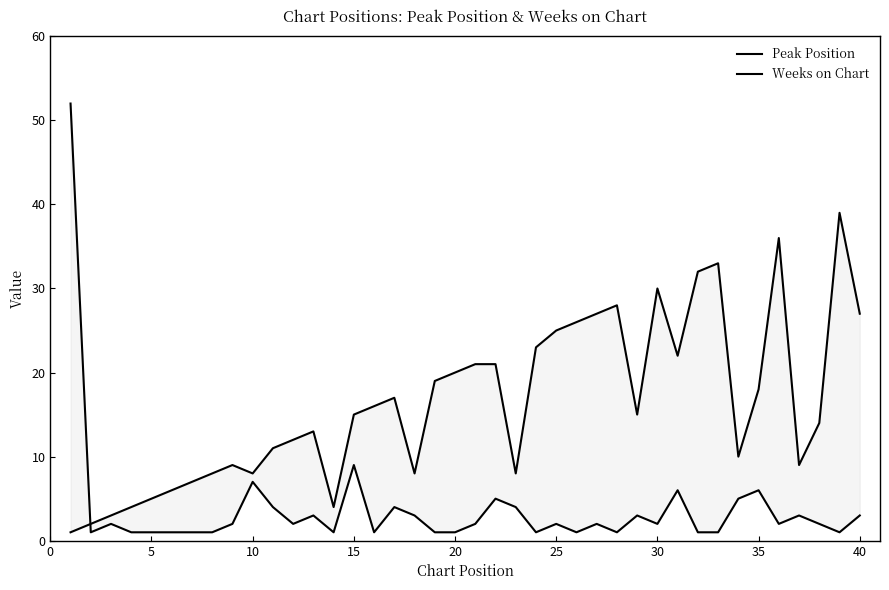

How many lines are shown in the chart?

2